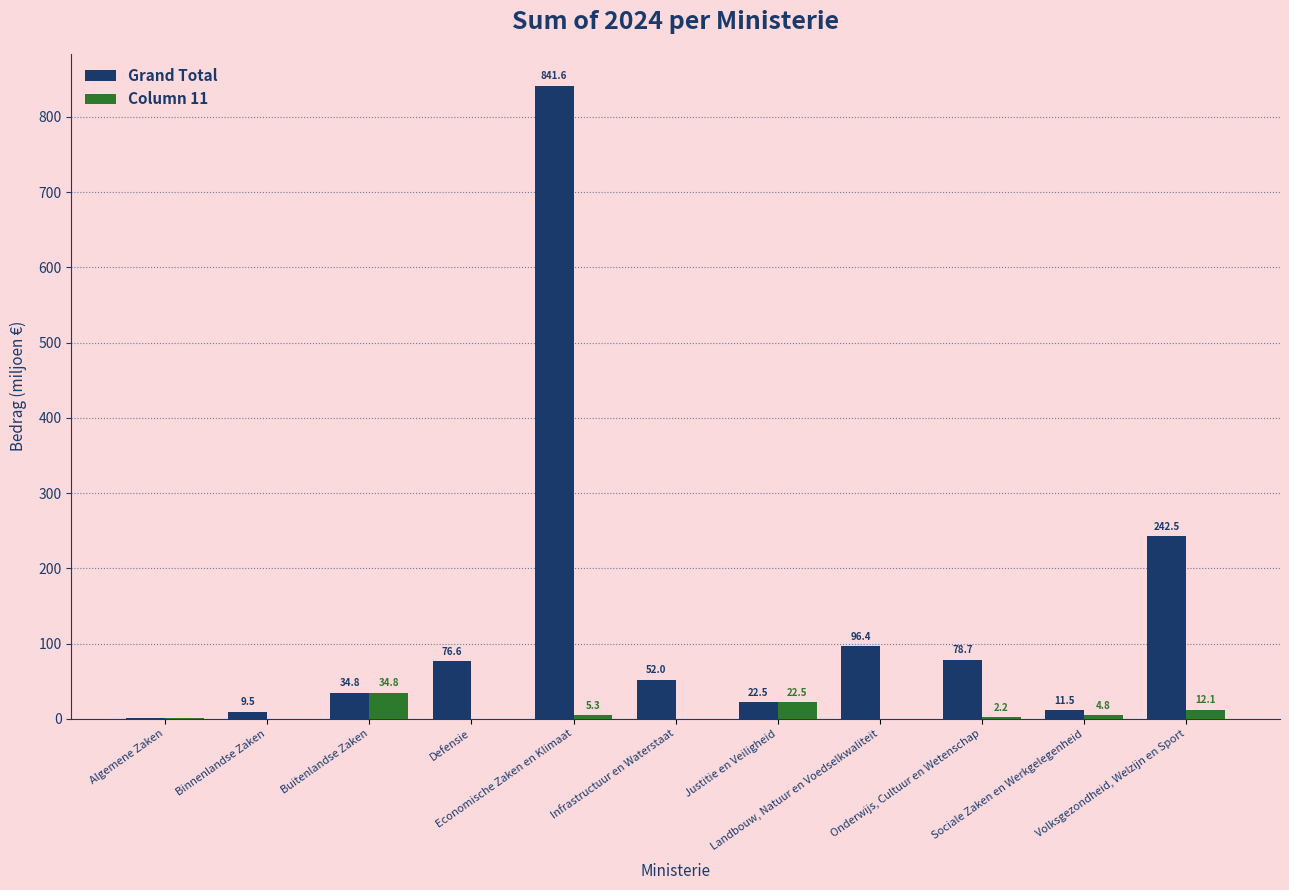

Which series has the largest total across all categories?

Grand Total